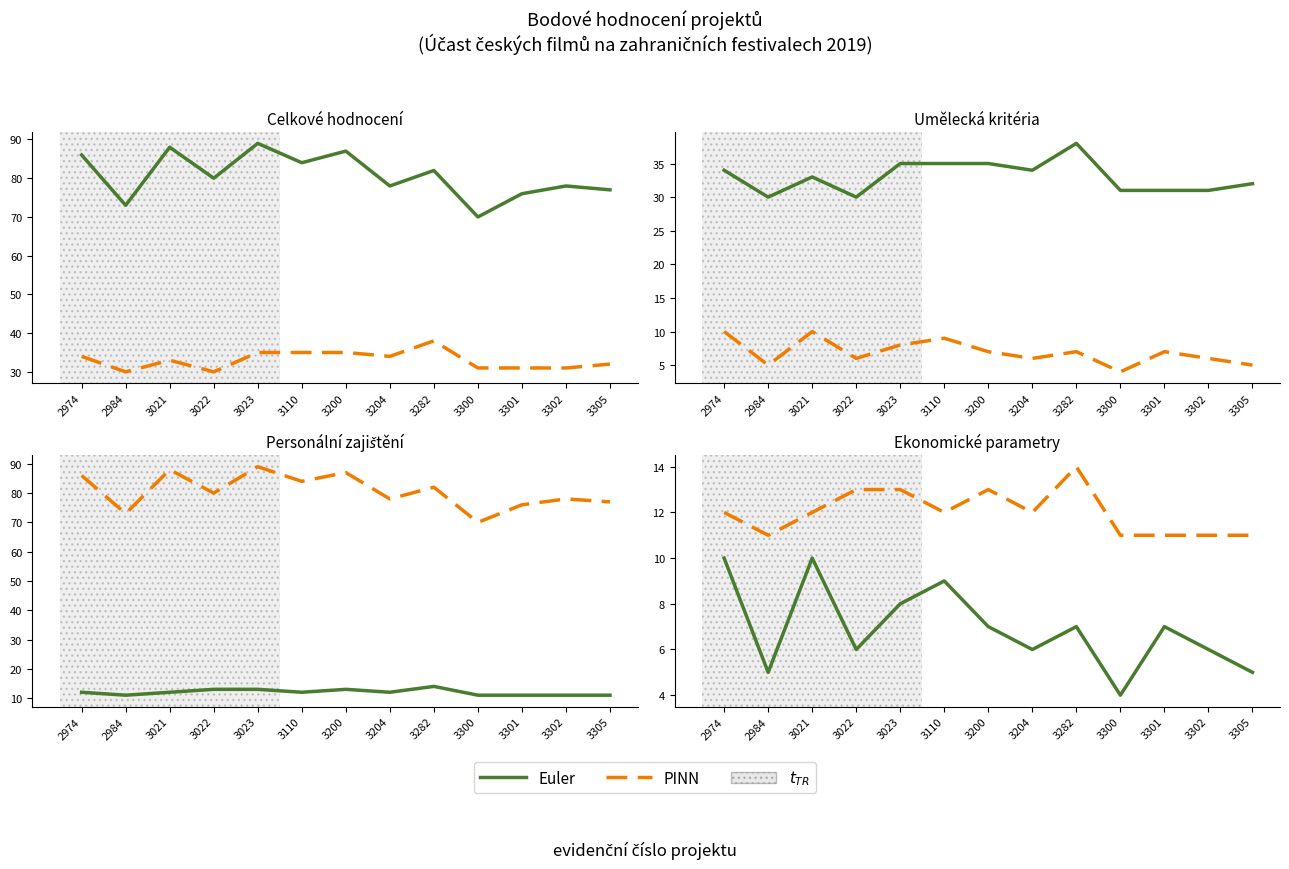

Which series has the largest total across all categories?

PINN